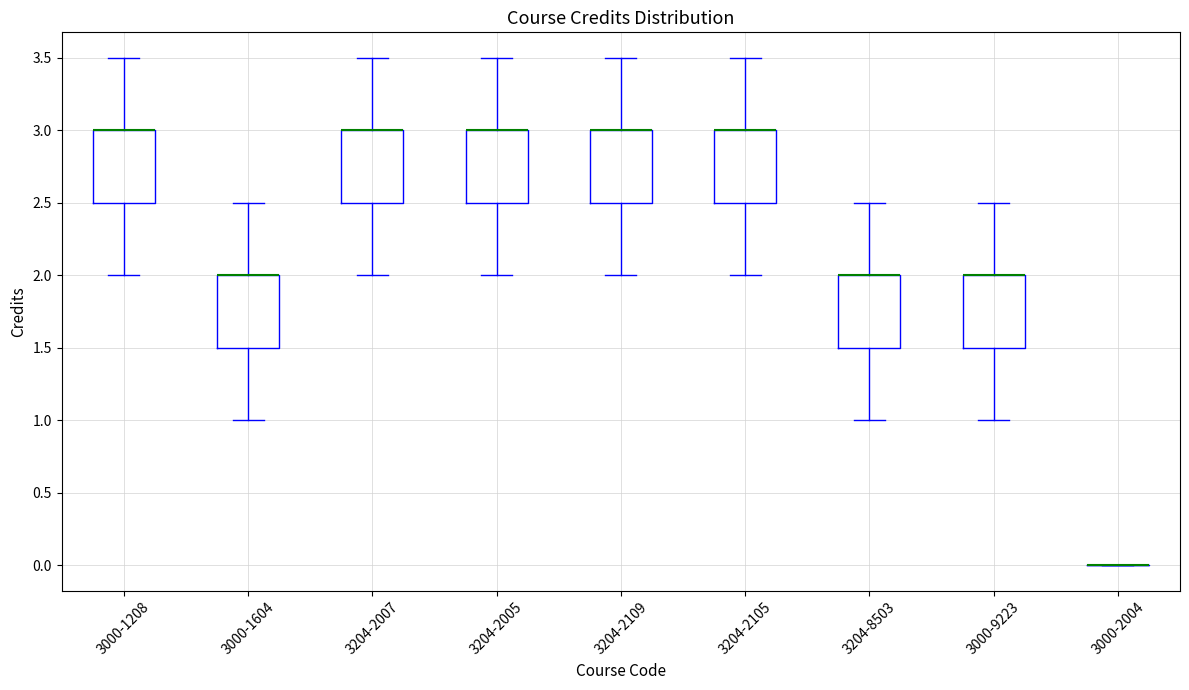

Where is the lower edge of the box for 3204-8503 on the y-axis? The values are not printed on the chart, so give them approximately, as read against the axis.

1.5